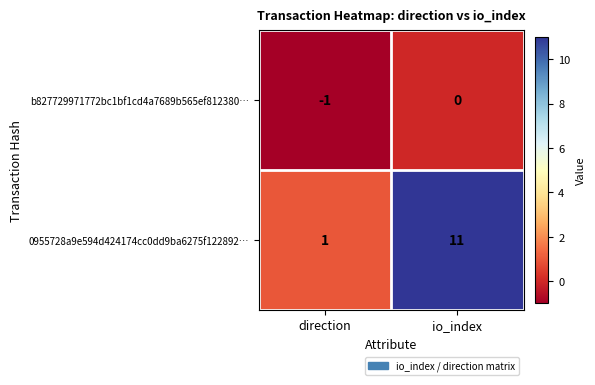

The b827729971772bc1bf1cd4a7689b565ef812380… series shows 1 at io_index. True or false?

False